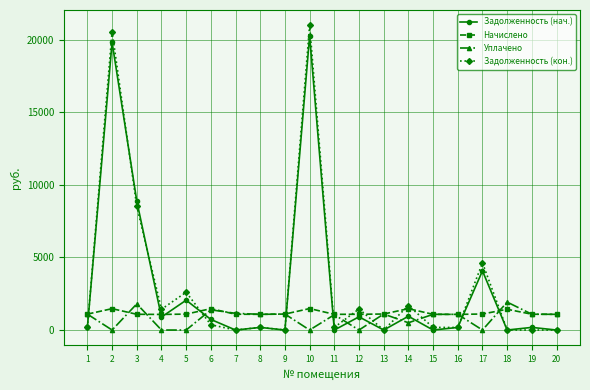

After their last crossing, which series has the higher values: Задолженность (нач.) or Уплачено?

Уплачено